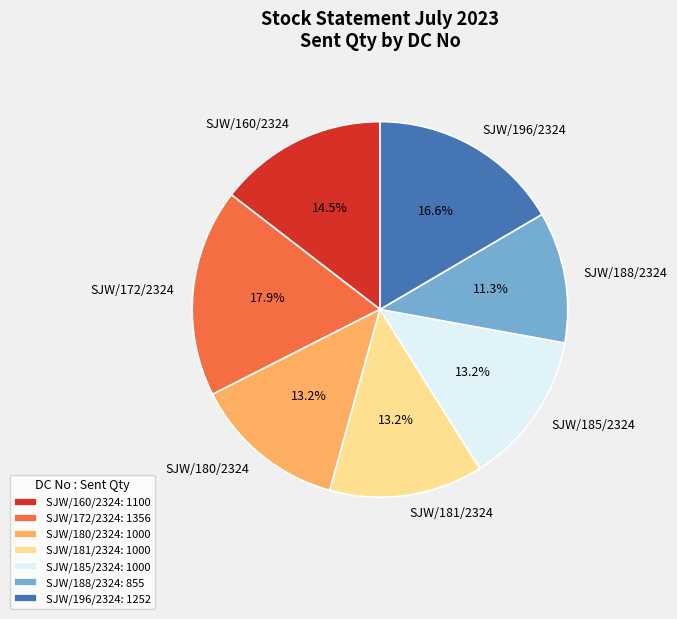

What is the smallest slice in the pie chart?

SJW/188/2324